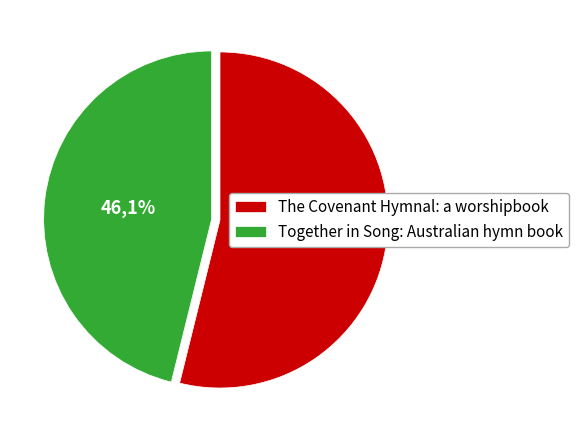

What percentage is NOT represented by Together in Song: Australian hymn book?

53.9%